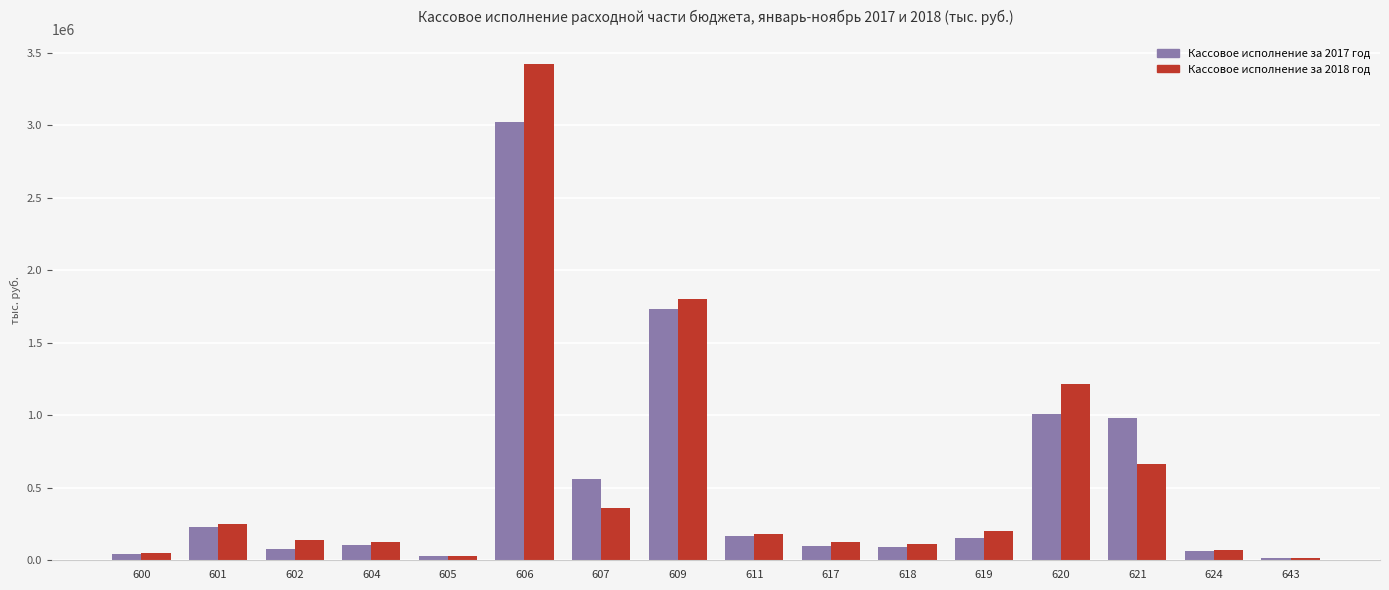

Is it true that Кассовое исполнение за 2017 год equals 44795 at 600?

True